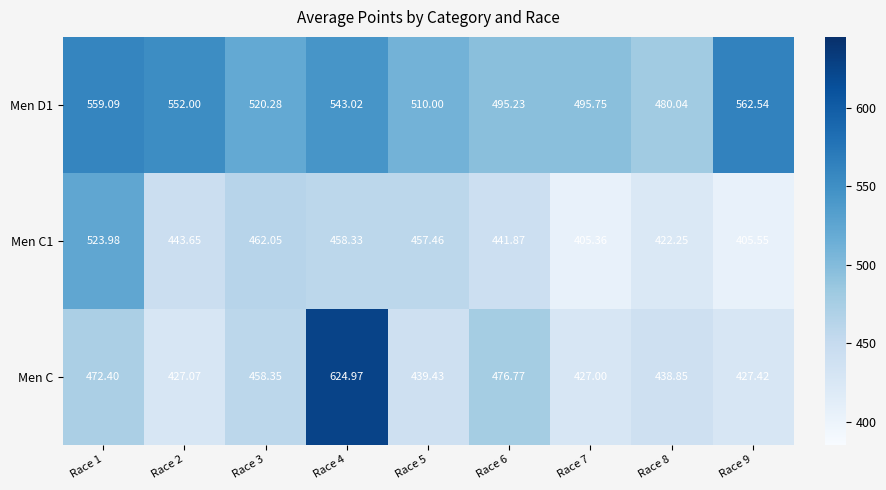

Which series has the widest spread of values?

Men C